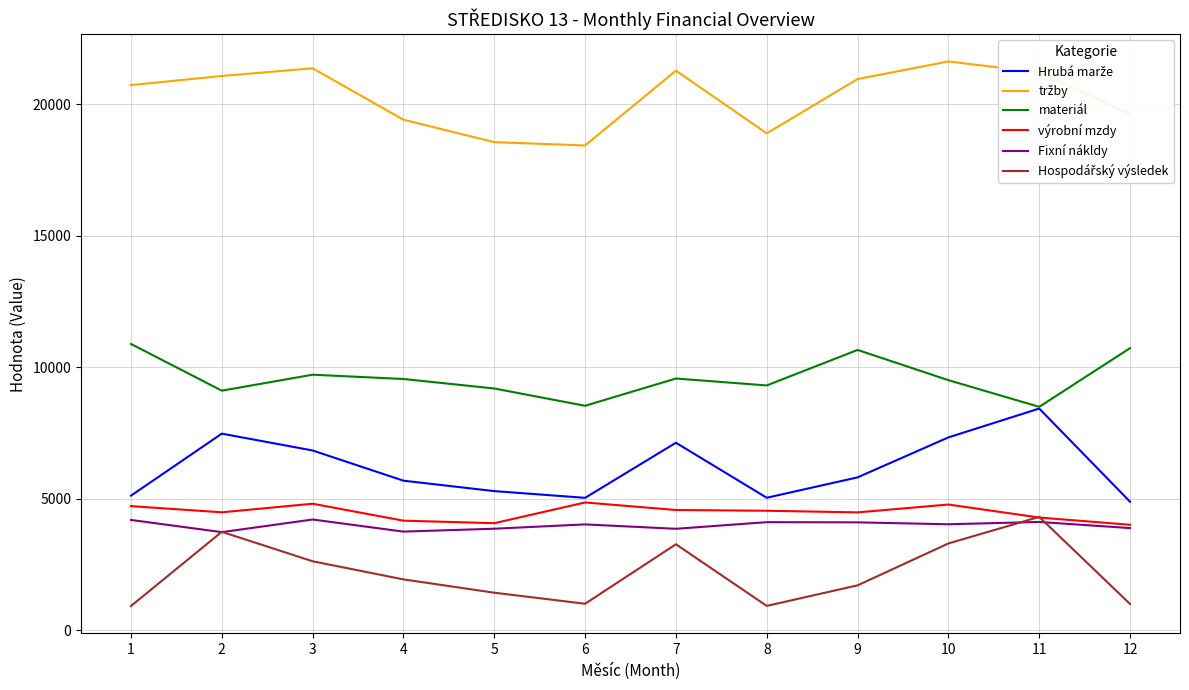

True or false: výrobní mzdy and materiál cross at least once.

False